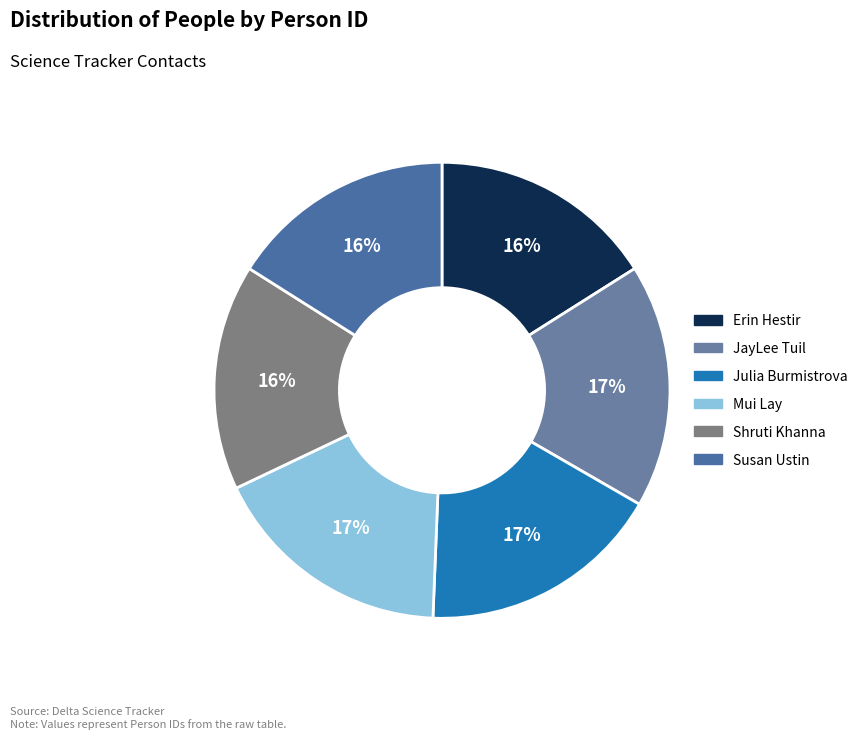

Count the number of slices in the pie.

6